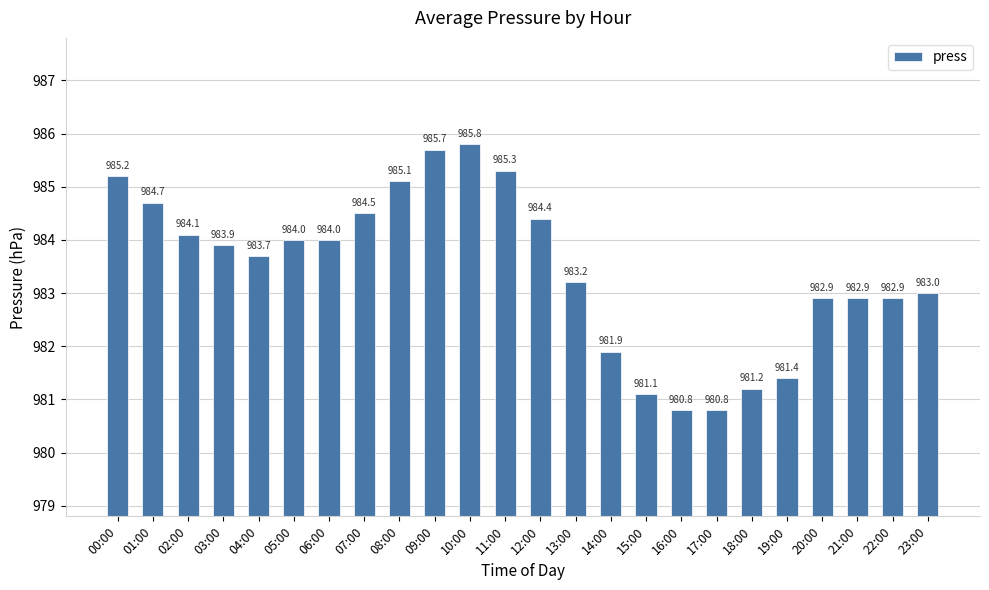

What is the difference between the maximum and second lowest values?

5.0